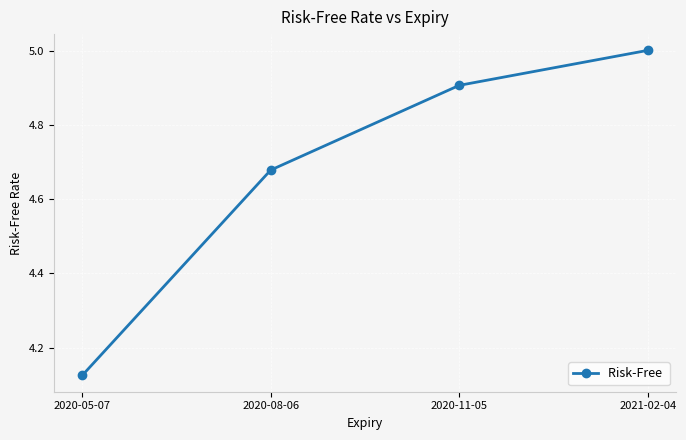

What is the maximum value shown in the chart?

5.0